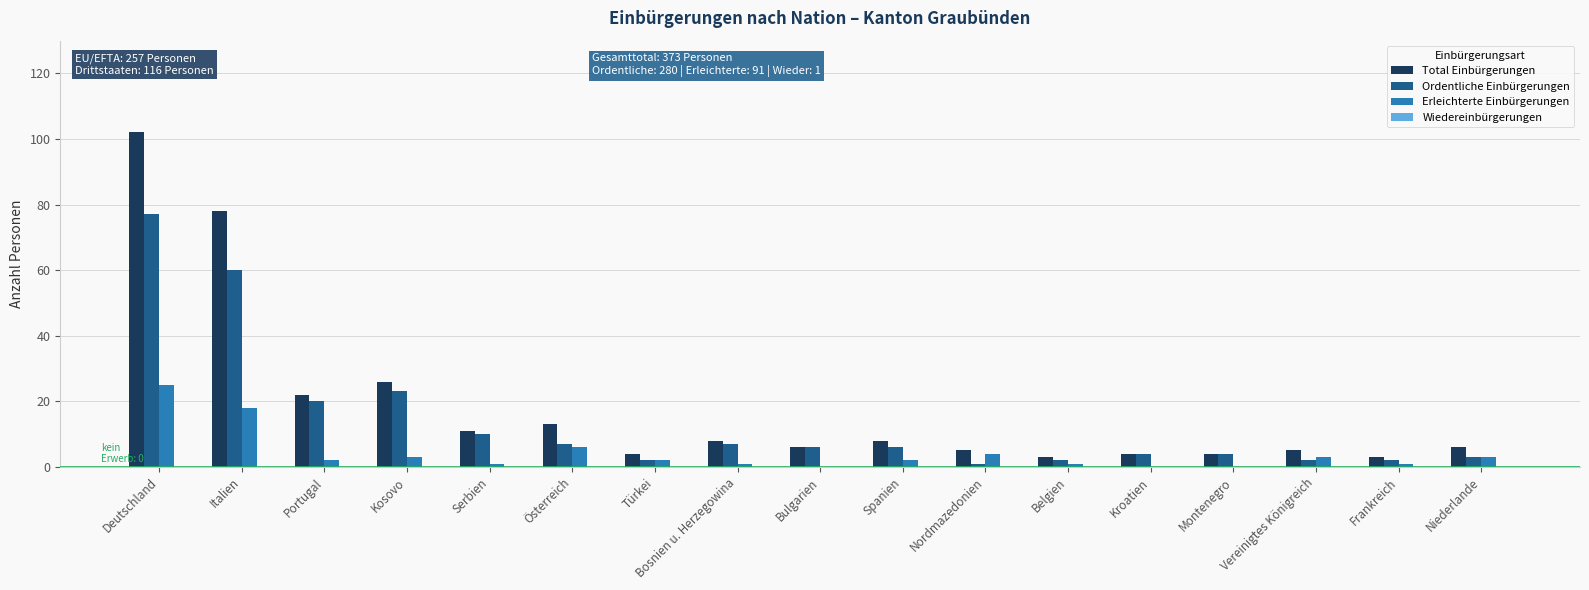

Is the value of Total Einbürgerungen at Spanien greater than the value of Erleichterte Einbürgerungen at Niederlande?

Yes